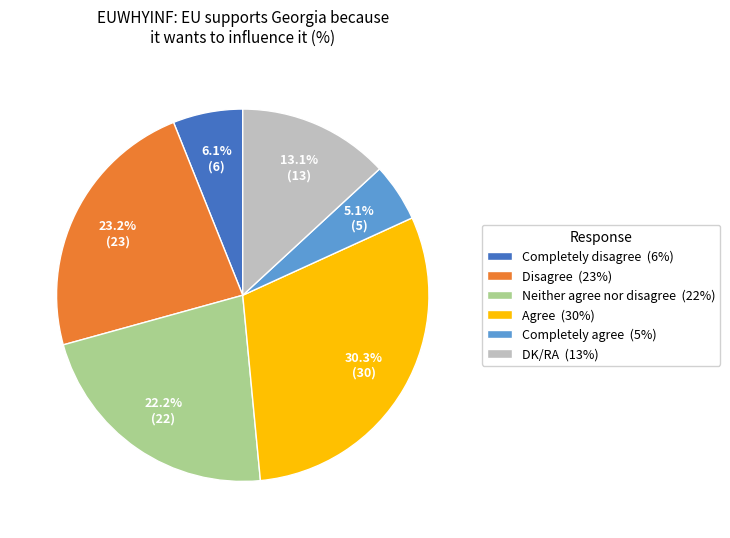

How many slices are in this pie chart?

6